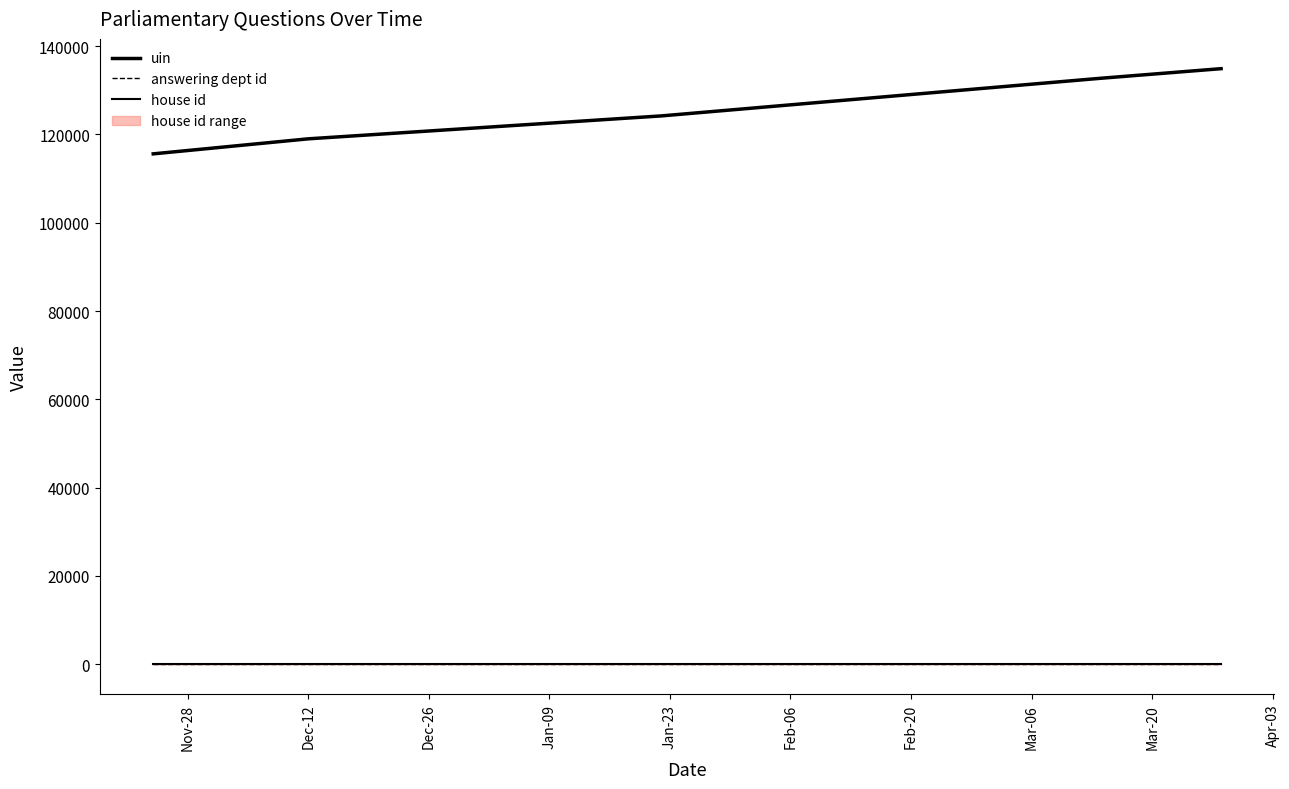

Where is house id nearest to the value 1?

Nov-28